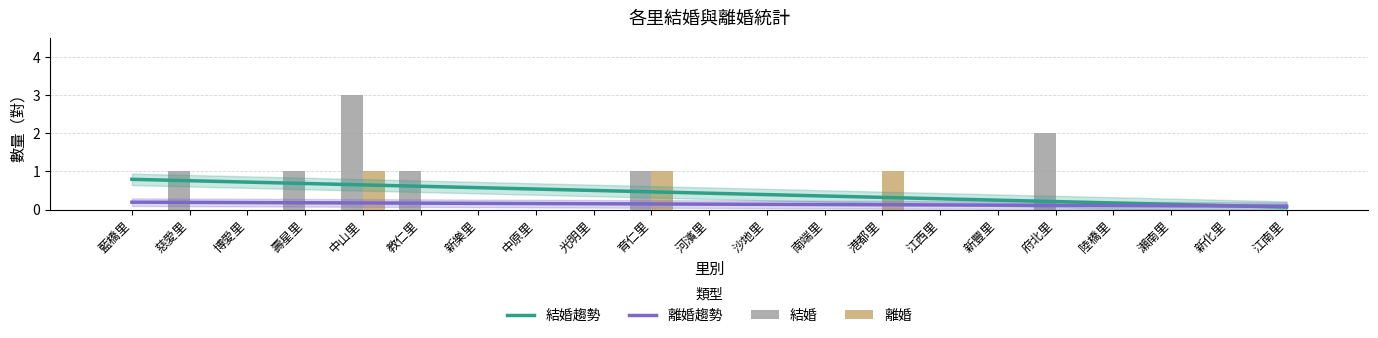

Which series has the widest spread of values?

結婚